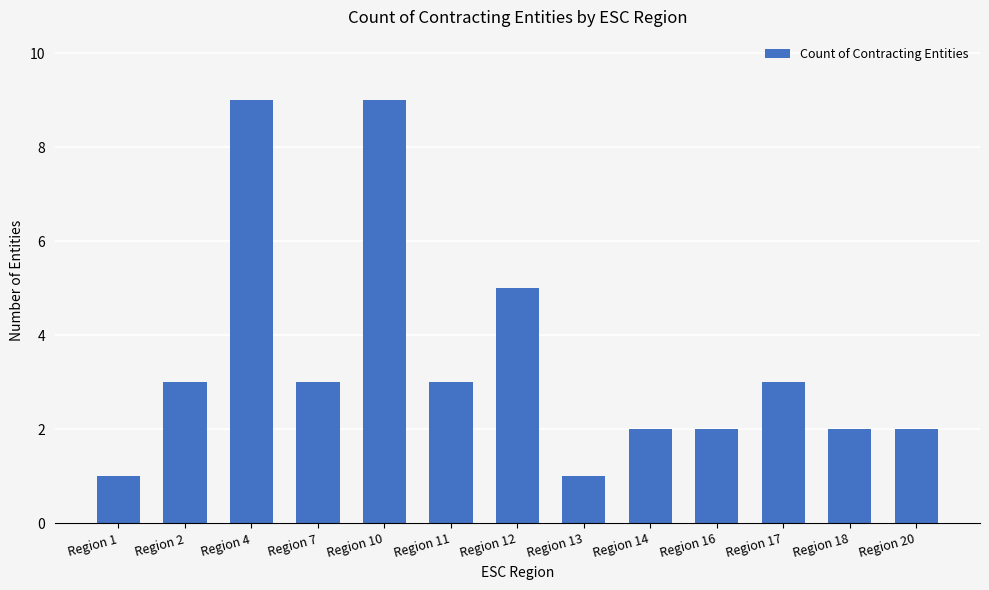

Reading left to right, transcribe all the data shown in this chart.

Region 1=1	Region 2=3	Region 4=9	Region 7=3	Region 10=9	Region 11=3	Region 12=5	Region 13=1	Region 14=2	Region 16=2	Region 17=3	Region 18=2	Region 20=2